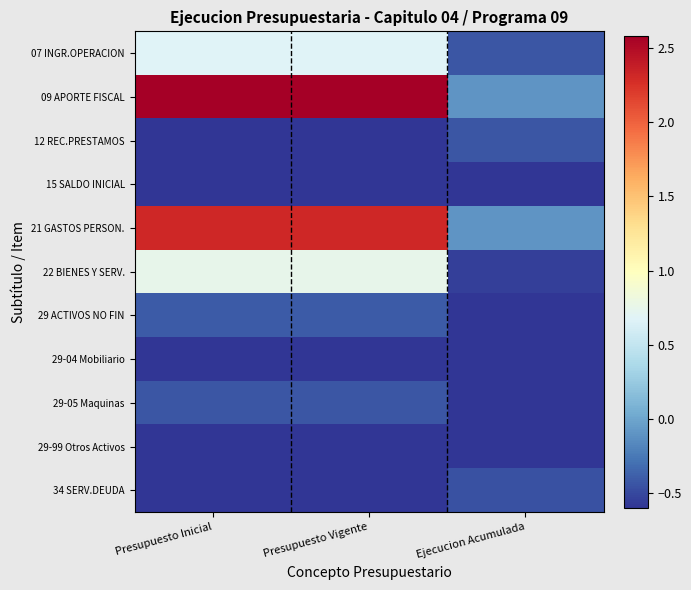

Which category has the lowest value across all series?

Presupuesto Inicial